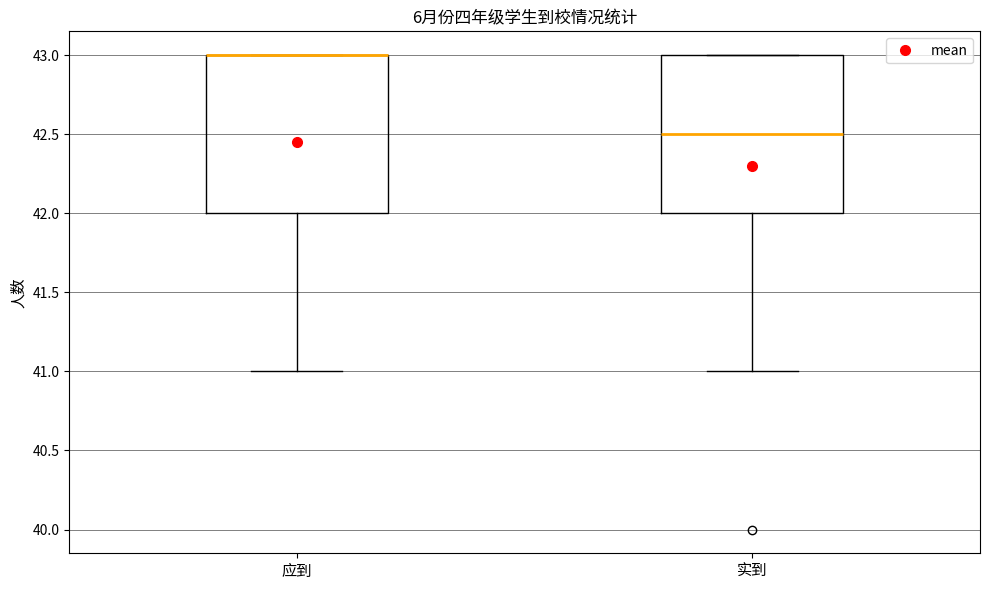

Where does the median line of the box for 实到 sit on the y-axis? The values are not printed on the chart, so give them approximately, as read against the axis.

42.5